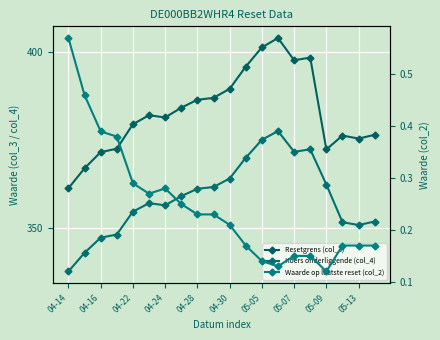

What is the approximate value of Resetgrens (col_3) at 15?

398.5